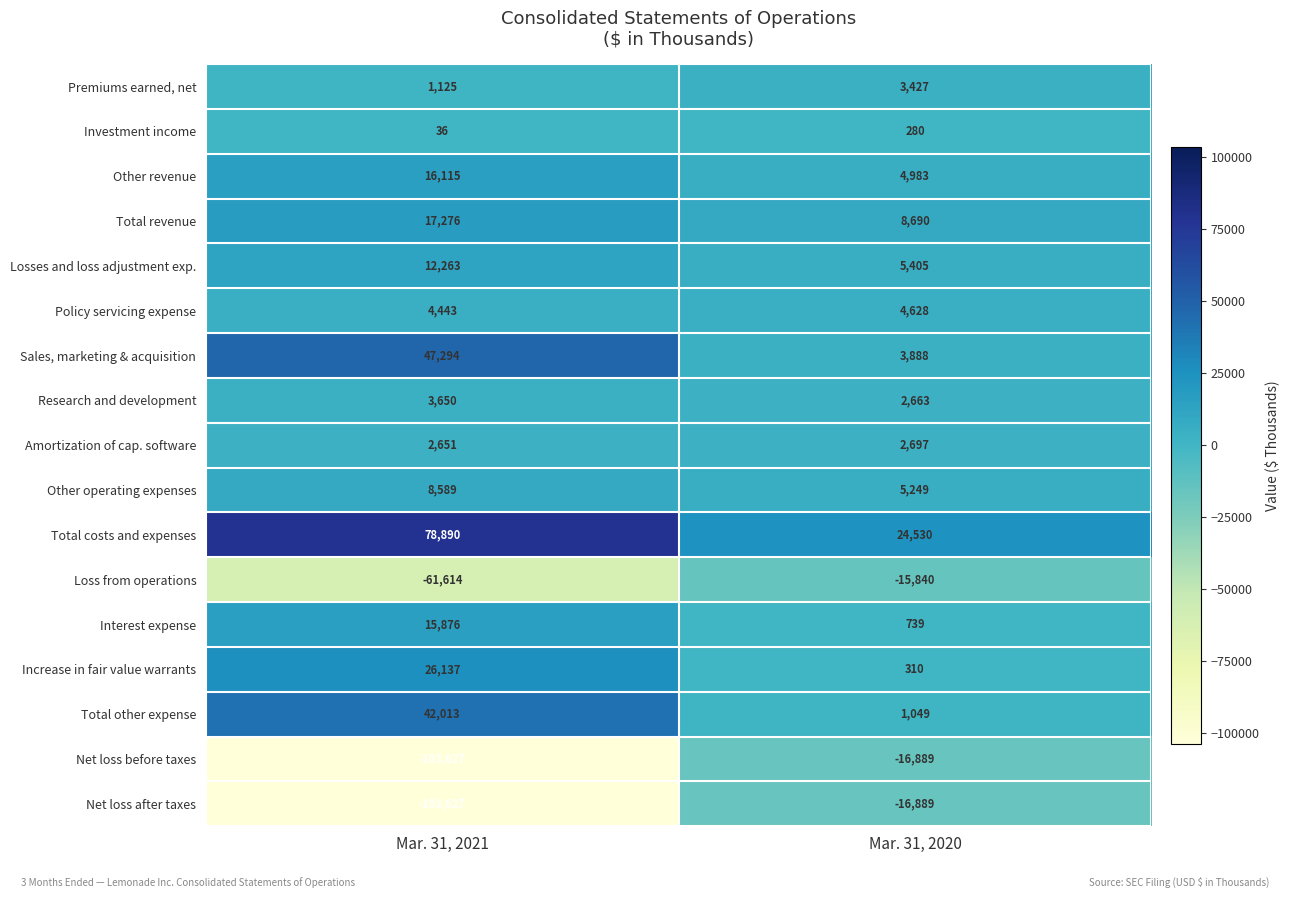

At how many categories does at least one series exceed 40354?

1